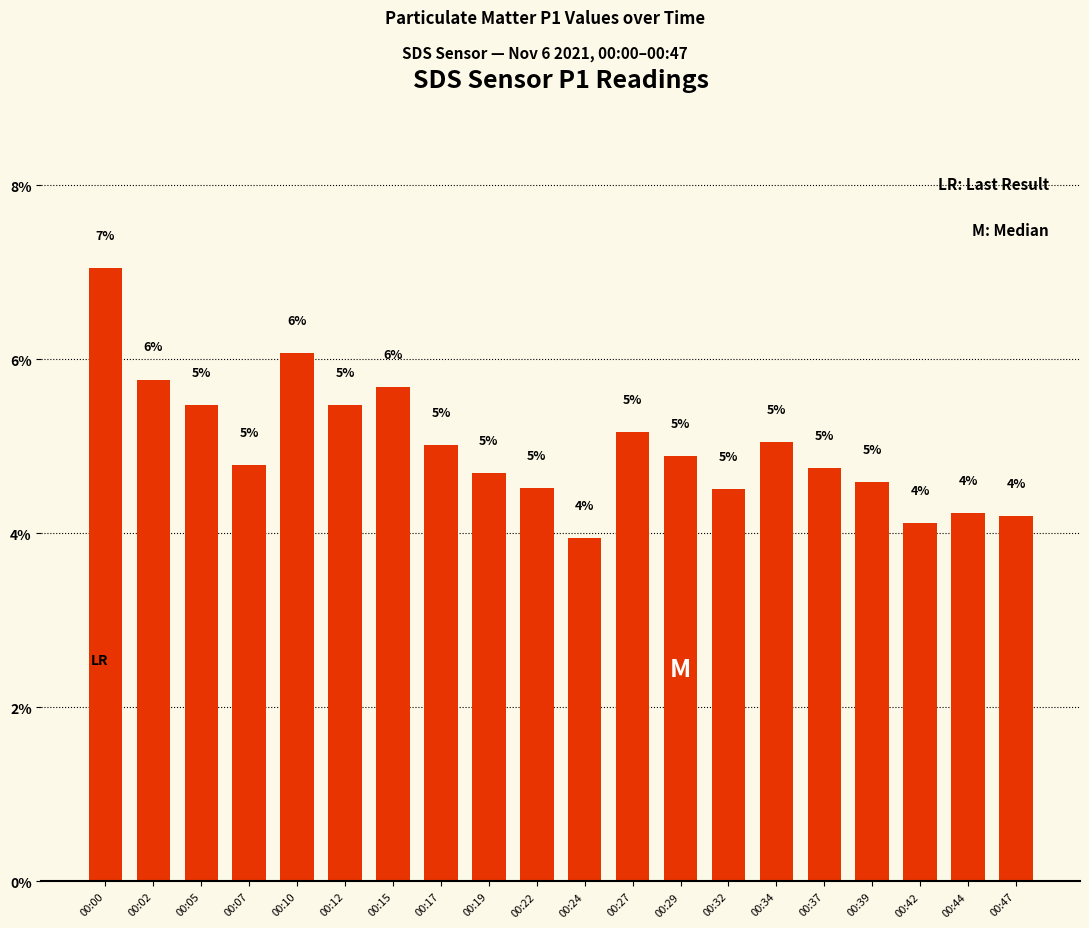

True or false: the data shows 4.2 at 00:44.

True